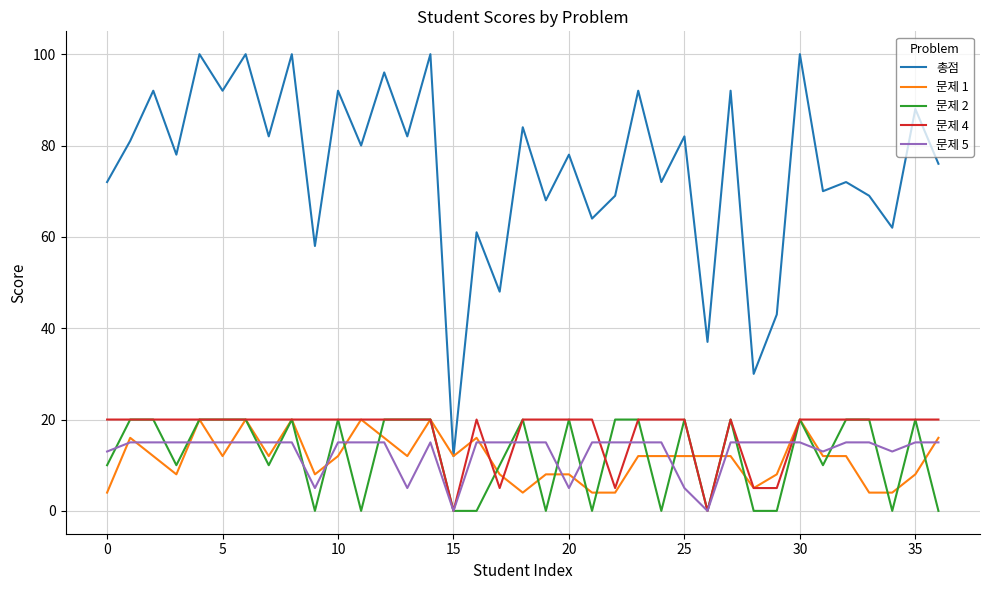

How many series are shown in this chart?

5